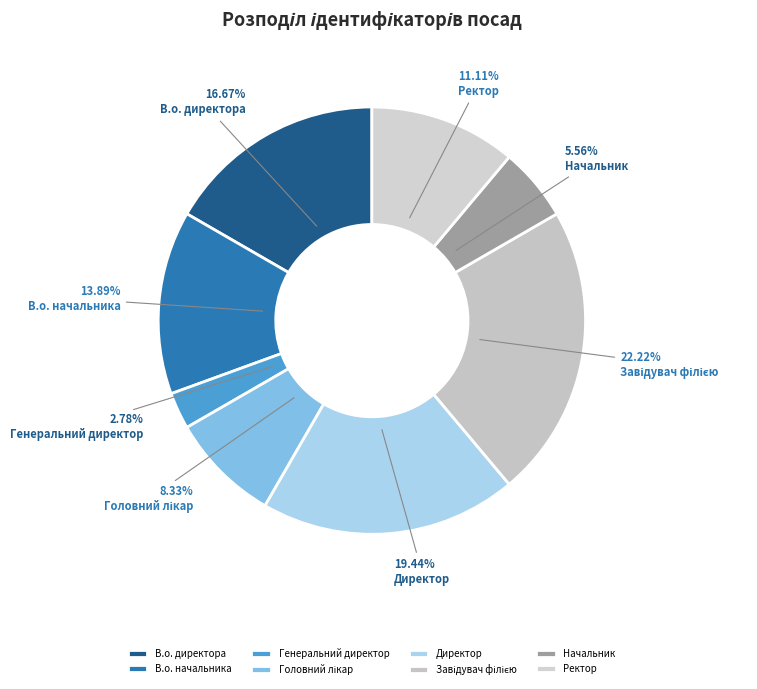

Do Ректор and В.о. директора together represent more than half of the pie?

No